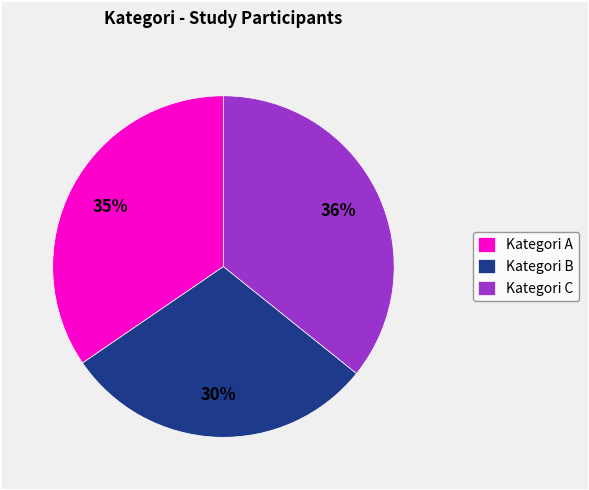

True or false: Kategori C accounts for 36% of the total.

True